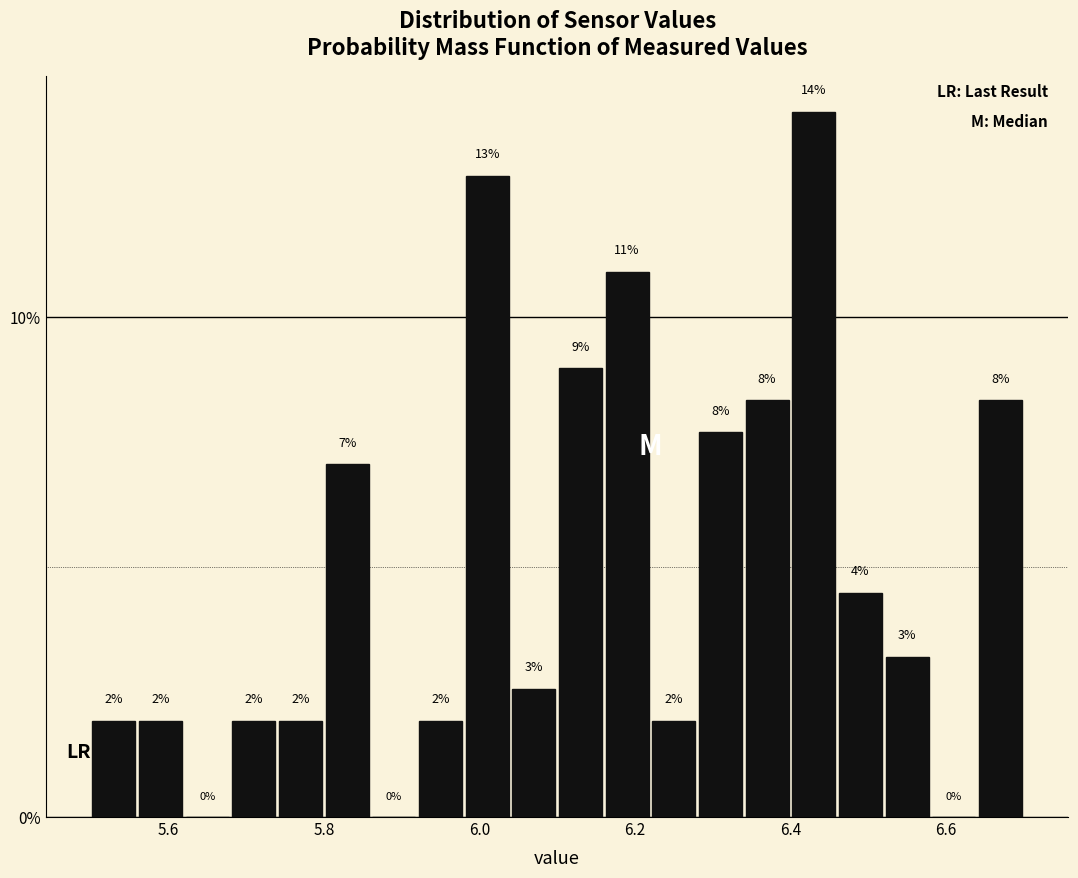

Around what value on the x-axis is the tallest bar? Give the approximate position of its centre, as read against the axis.

6.44